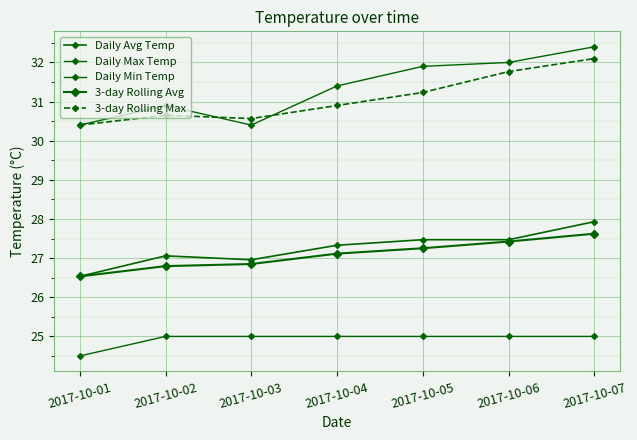

Reading right to left, extract all data points from this chart.

Daily Avg Temp: 27.9	27.5	27.5	27.3	27.0	27.1	26.5
Daily Max Temp: 32.4	32.0	31.9	31.4	30.4	30.9	30.4
Daily Min Temp: 25.0	25.0	25.0	25.0	25.0	25.0	24.5
3-day Rolling Avg: 27.6	27.4	27.3	27.1	26.8	26.8	26.5
3-day Rolling Max: 32.1	31.8	31.2	30.9	30.6	30.6	30.4